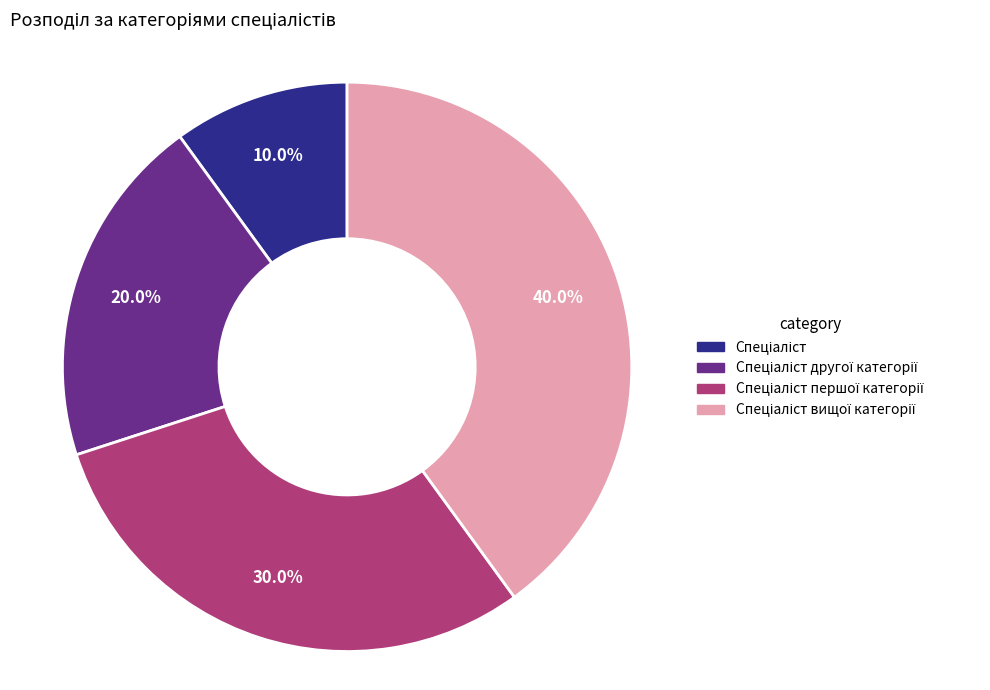

Is there any slice that represents more than half of the pie?

No